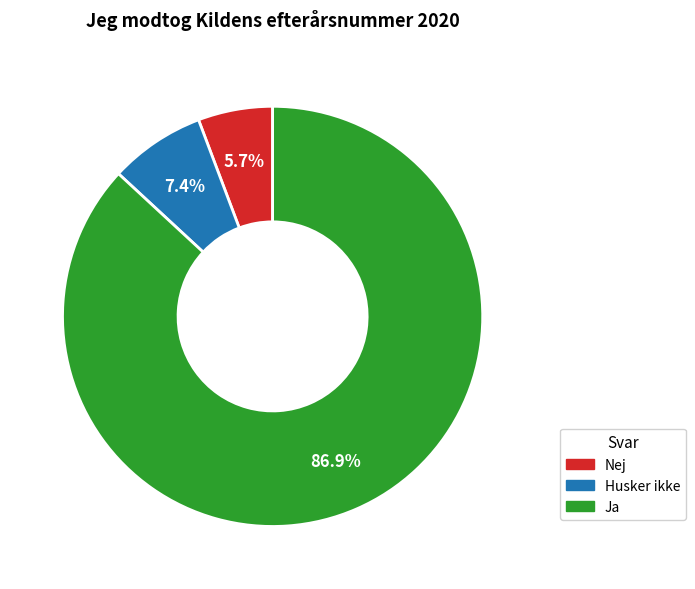

To the nearest percent, what is the combined percentage of Nej and Ja?

93%